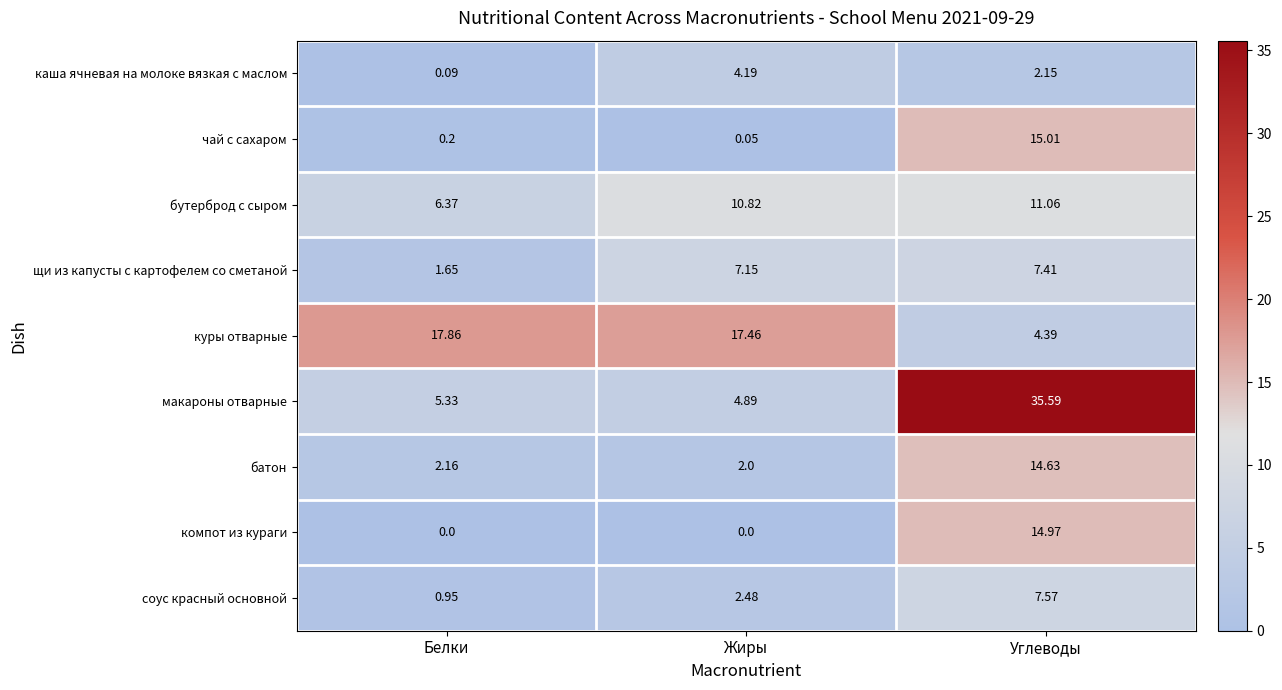

At which label does батон reach its peak?

Углеводы